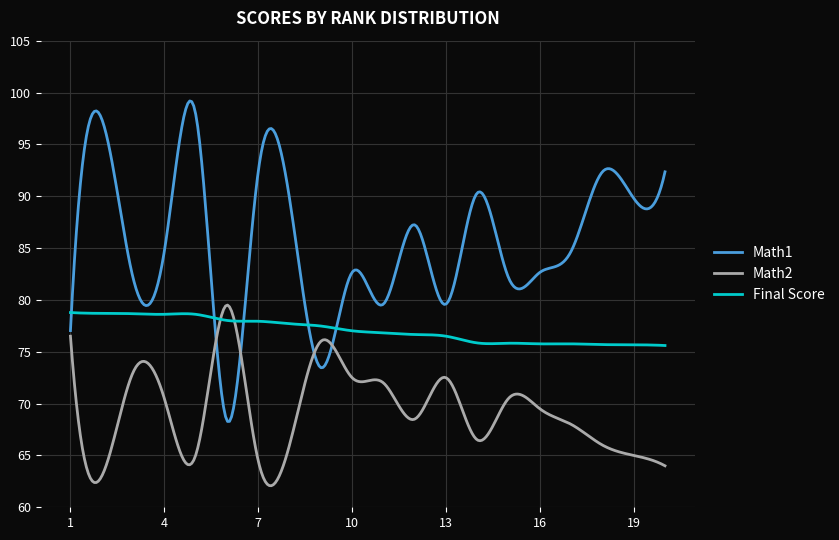

How many times do Final Score and Math2 cross each other?

2